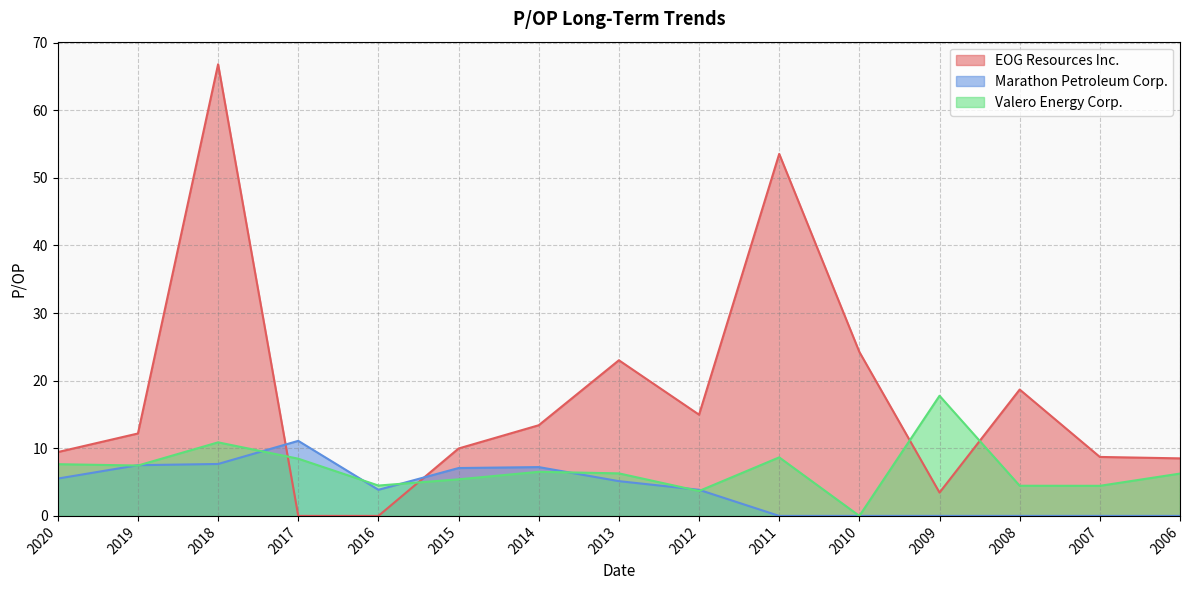

Is it true that Marathon Petroleum Corp. equals 0.0 at 2007?

True